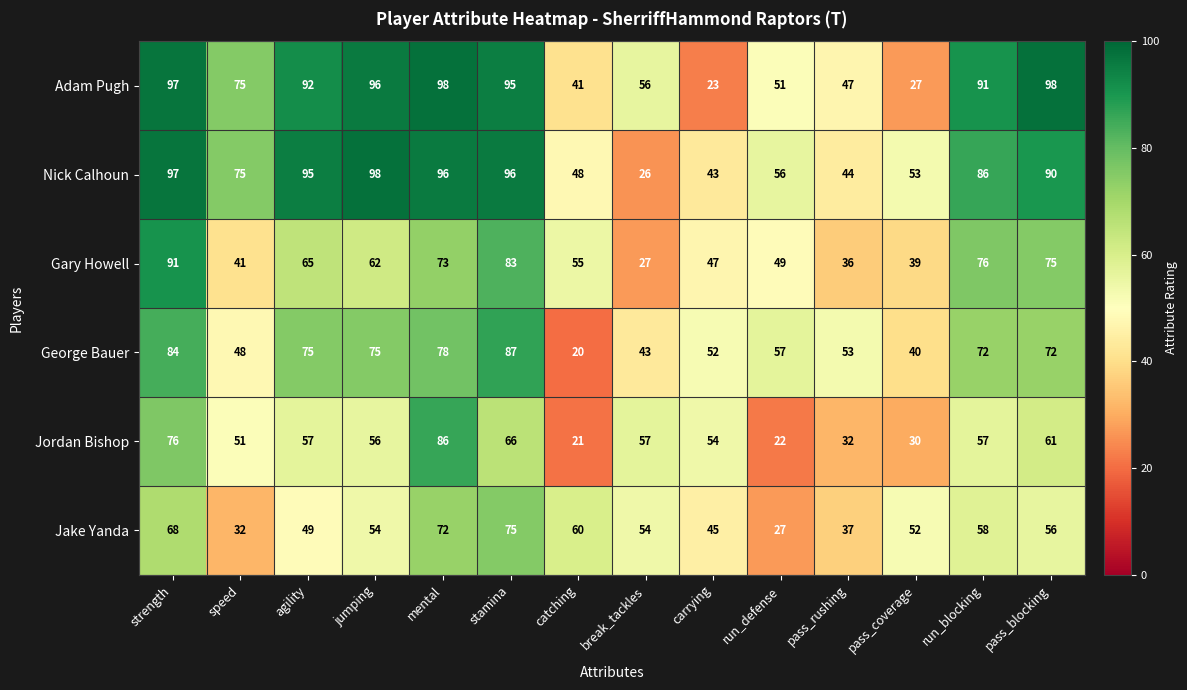

What is the difference between the second highest and second lowest values in the Gary Howell series?

47